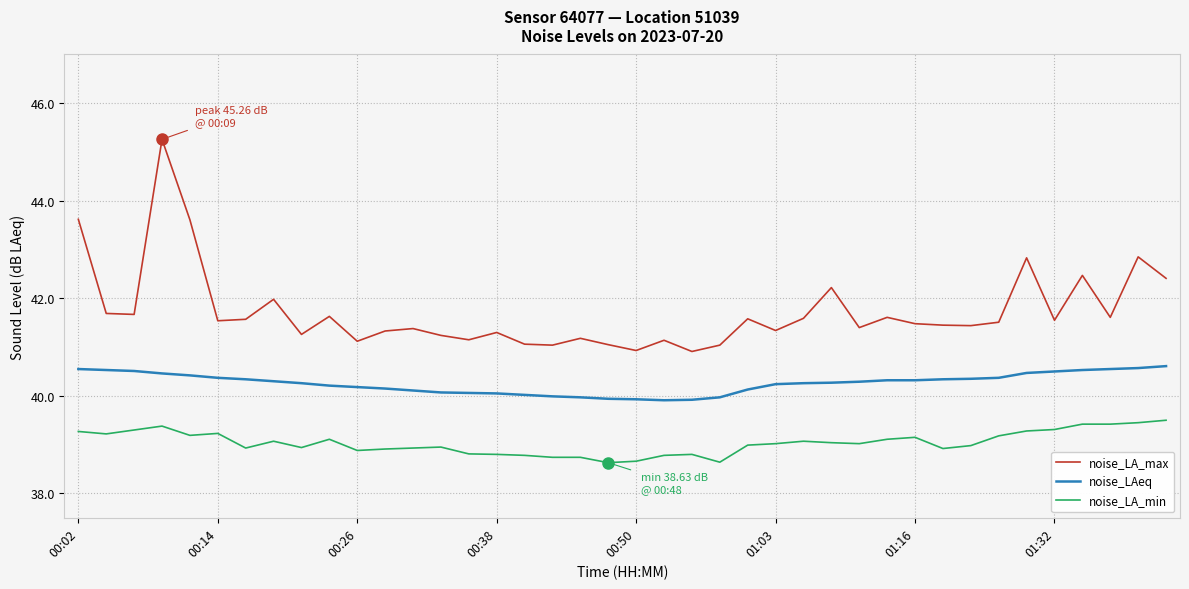

What is the difference between the maximum and minimum values in the noise_LAeq series?

0.7